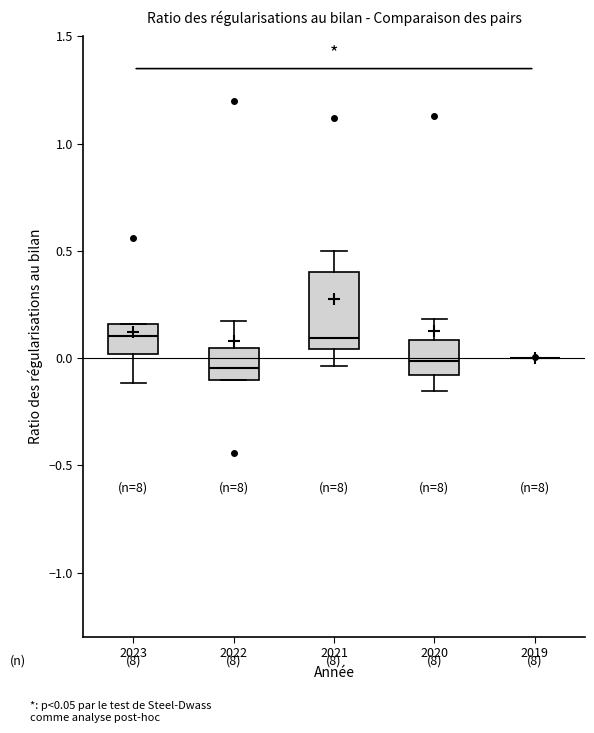

Reading left to right, read every box against the y-axis: the position of its median line, the range the box covers, and the ends of its whiskers. The values are not printed on the chart, so give them approximately, as read against the axis.

2023: median 0.10, box 0.00 to 0.15, whiskers -0.10 to 0.15
2022: median -0.05, box -0.10 to 0.05, whiskers -0.10 to 0.15
2021: median 0.10, box 0.05 to 0.40, whiskers -0.05 to 0.50
2020: median 0.00, box -0.10 to 0.10, whiskers -0.15 to 0.20
2019: box collapsed to a line at 0.00, whiskers 0.00 to 0.00